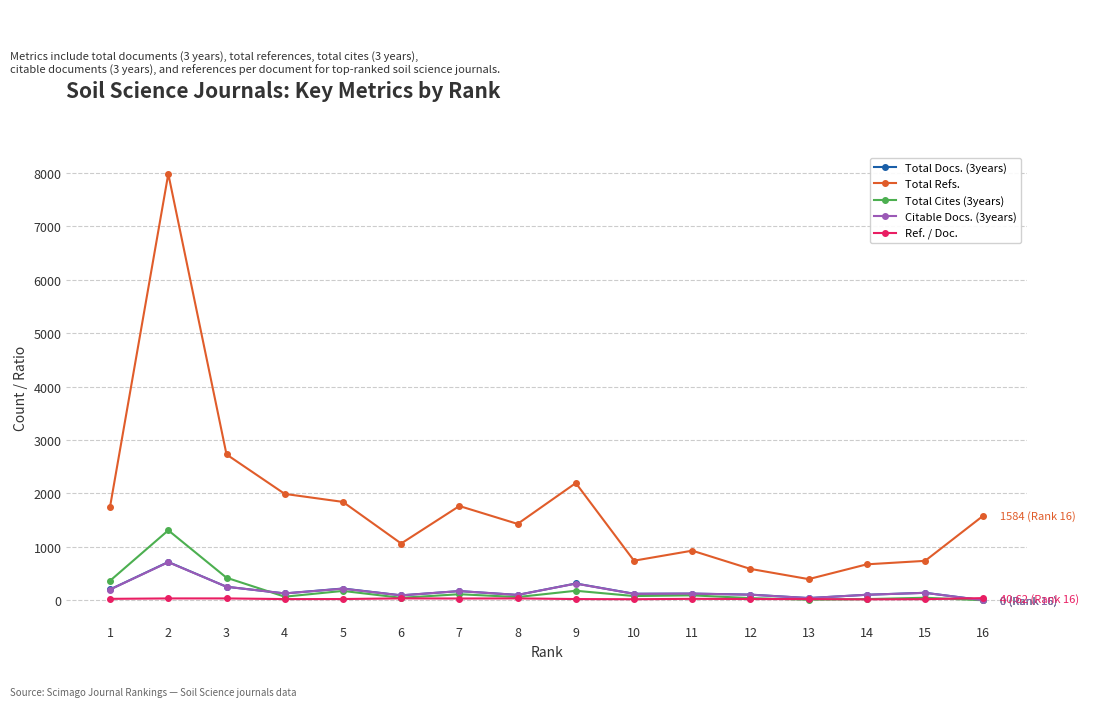

What are all the series names shown in the legend?

Total Docs. (3years), Total Refs., Total Cites (3years), Citable Docs. (3years), Ref. / Doc.